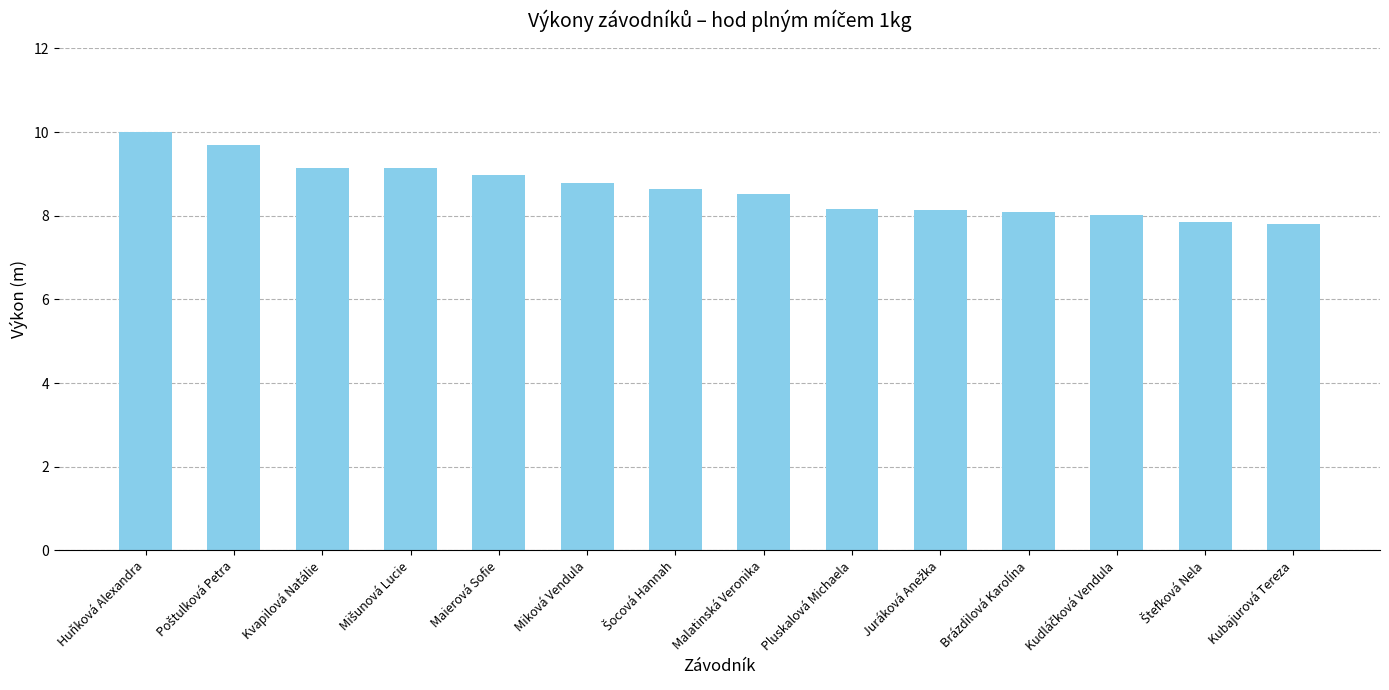

What is the difference between the maximum and minimum values?

2.2